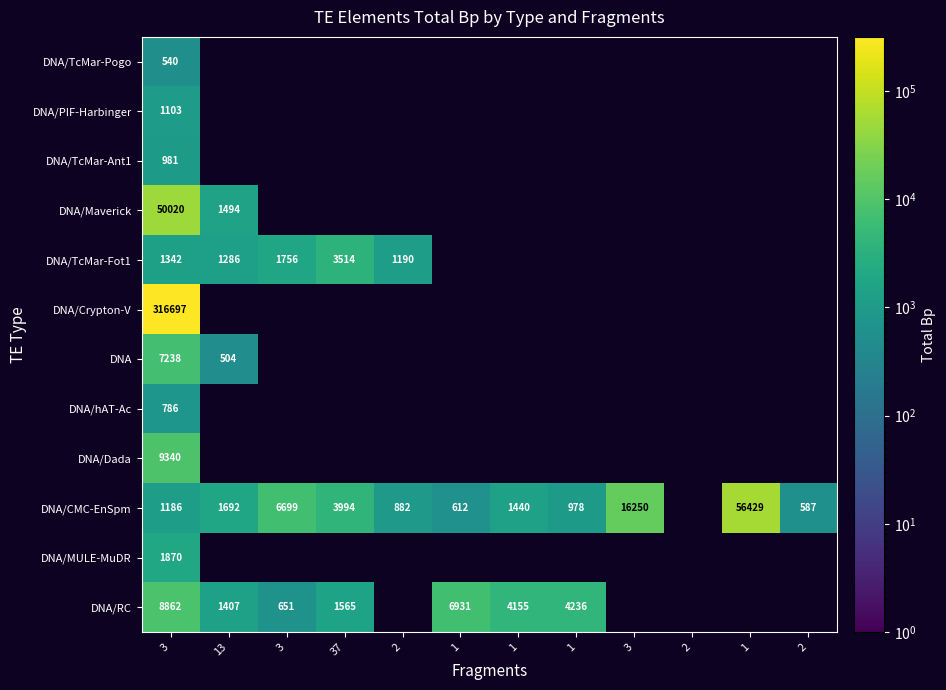

At which category does the chart reach its peak across all series?

3